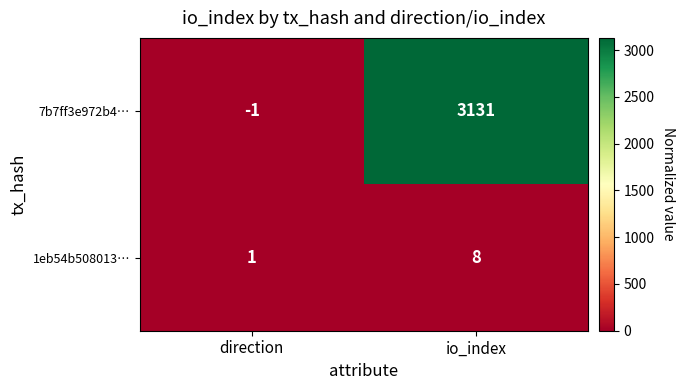

How many distinct data groups are displayed?

2